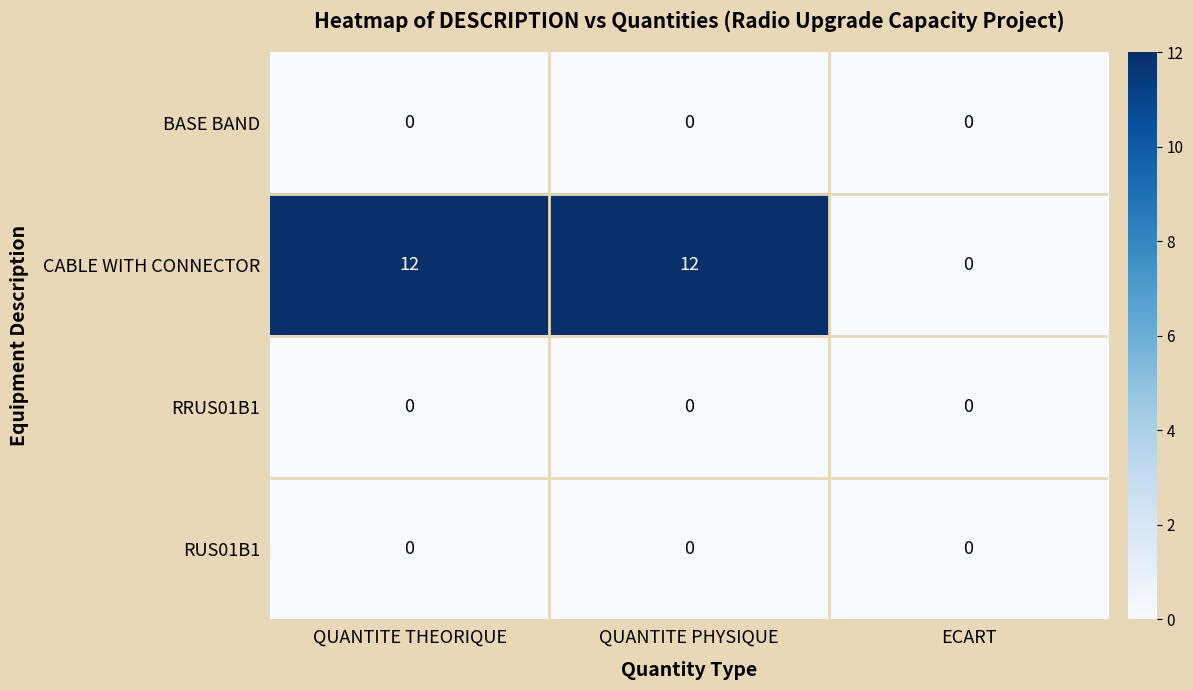

How many CABLE WITH CONNECTOR values are between 0 and 12?

3